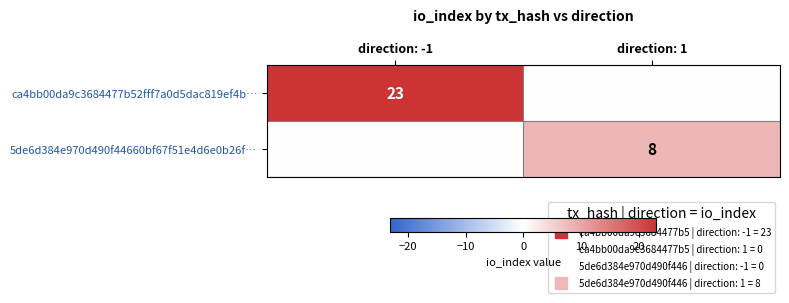

What is the difference between the ca4bb00da9c3684477b52fff7a0d5dac819ef4b… values at direction: 1 and direction: -1?

23